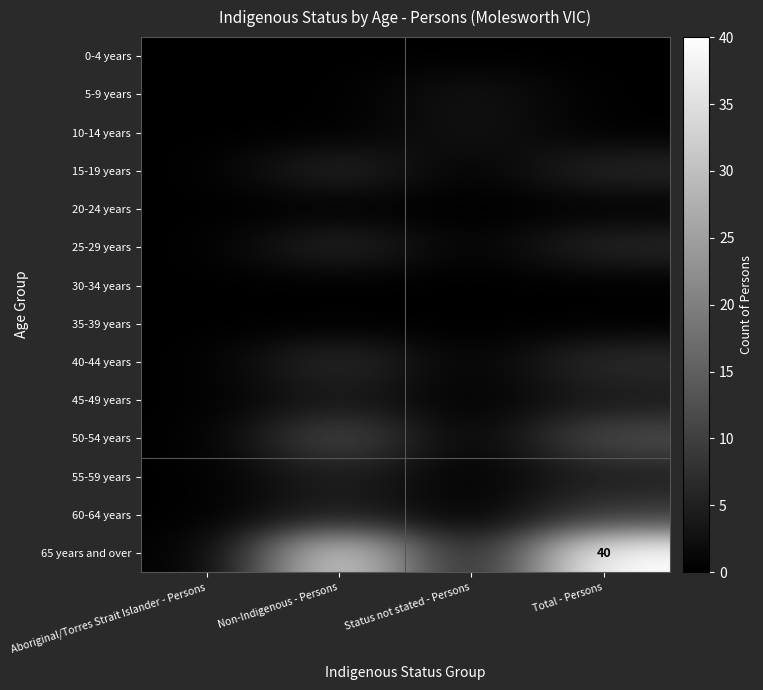

What is the sum of the 40-44 years values at Non-Indigenous - Persons and Aboriginal/Torres Strait Islander - Persons?

7